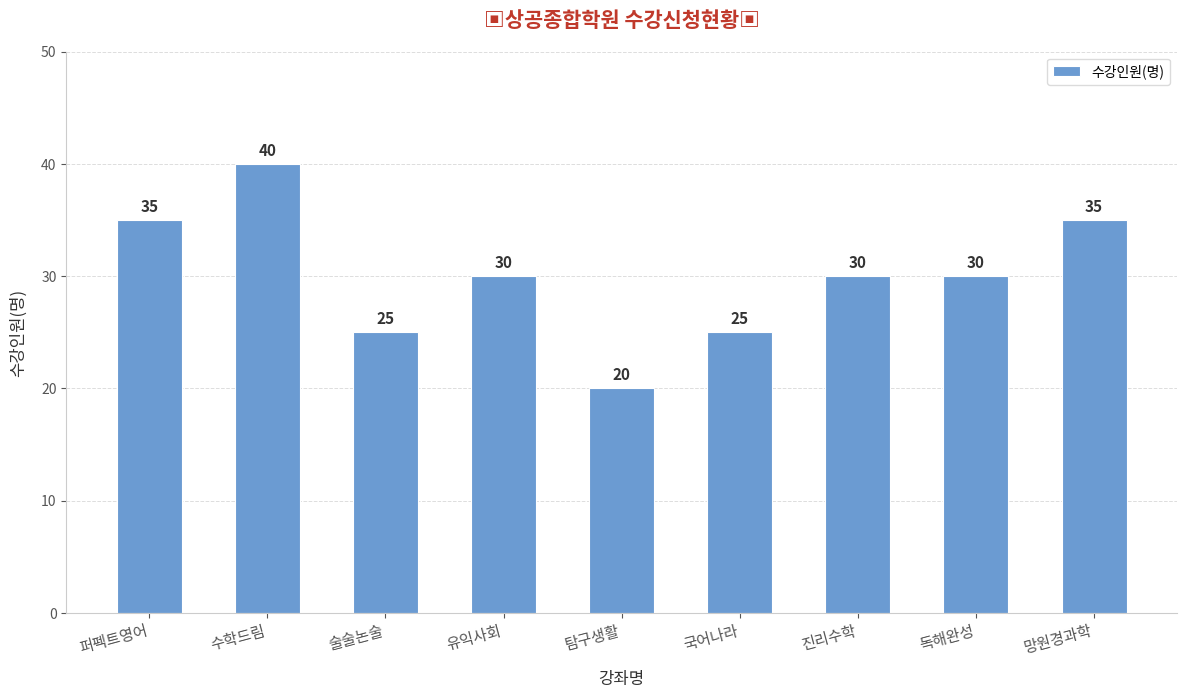

What is the ratio of the value at 독해완성 to the value at 진리수학?

1.0